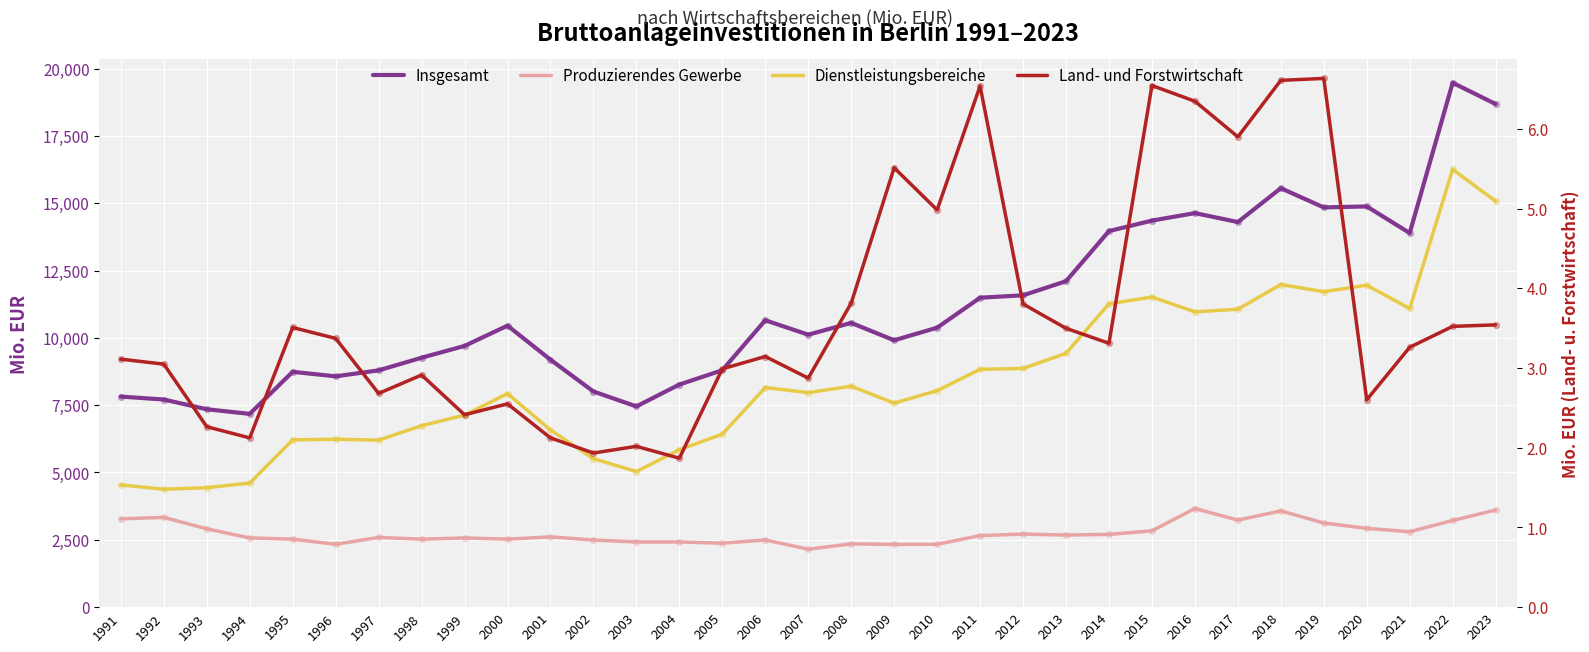

What is the total value across all series at 2011?

22981.4